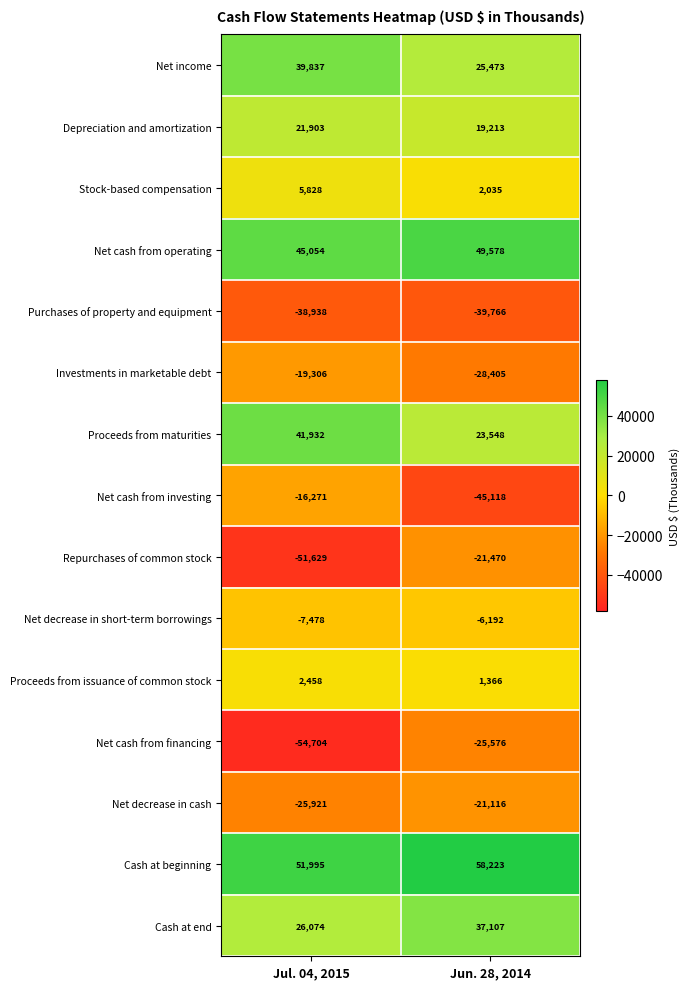

Read the Repurchases of common stock value at Jul. 04, 2015, to the nearest 100.

-51600